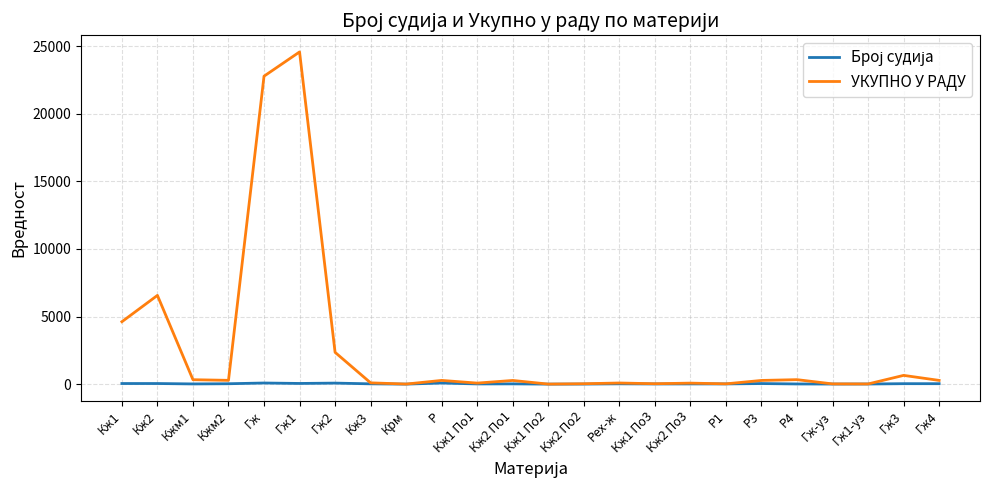

Which series has the largest range (max minus min)?

УКУПНО У РАДУ